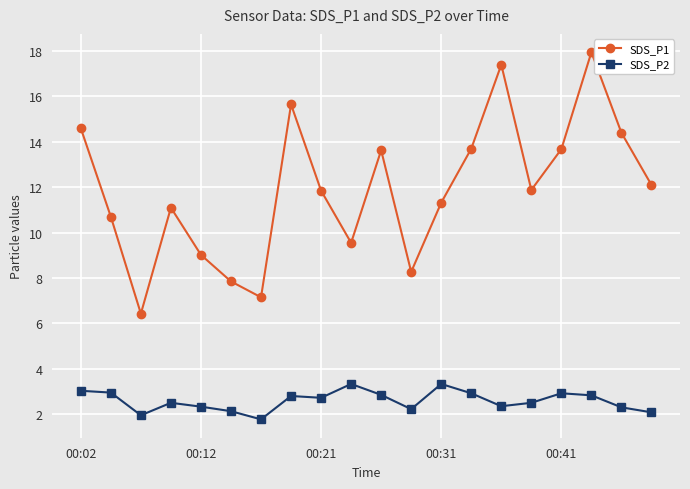

True or false: SDS_P2 has more than 0 interior local peaks.

True